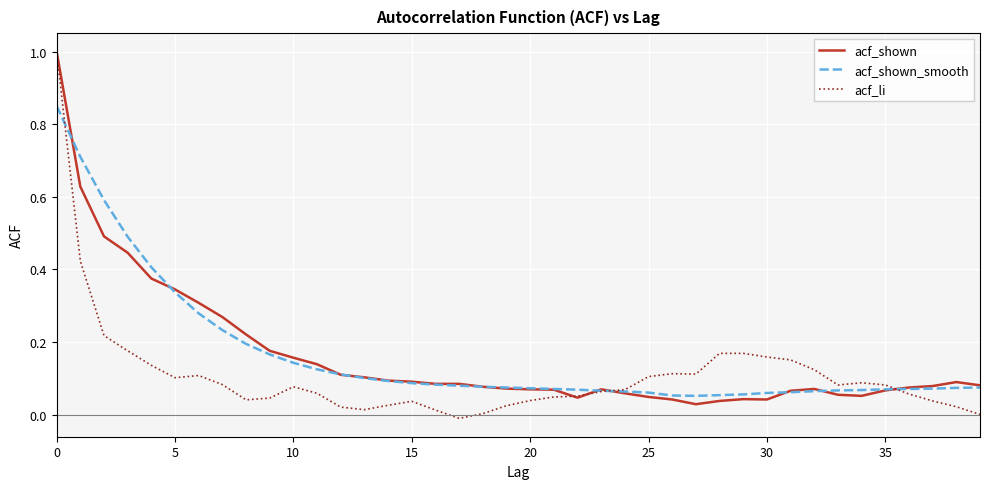

What is the maximum value for acf_li?

1.0